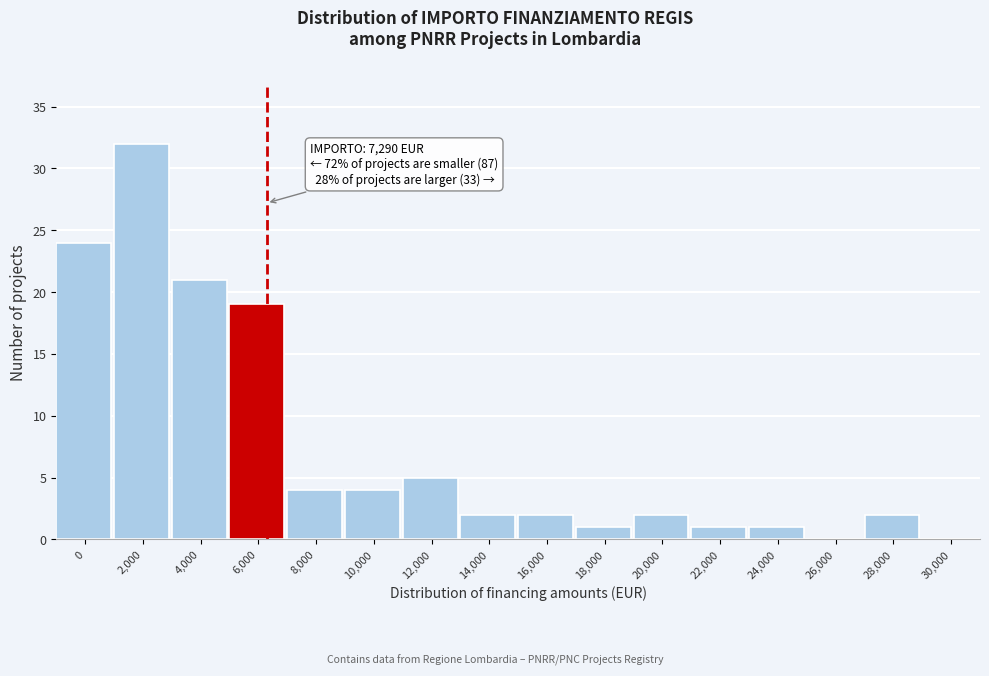

Reading left to right, transcribe all the data shown in this chart.

0=24	2,000=32	4,000=21	6,000=19	8,000=4	10,000=4	12,000=5	14,000=2	16,000=2	18,000=1	20,000=2	22,000=1	24,000=1	26,000=0	28,000=2	30,000=0